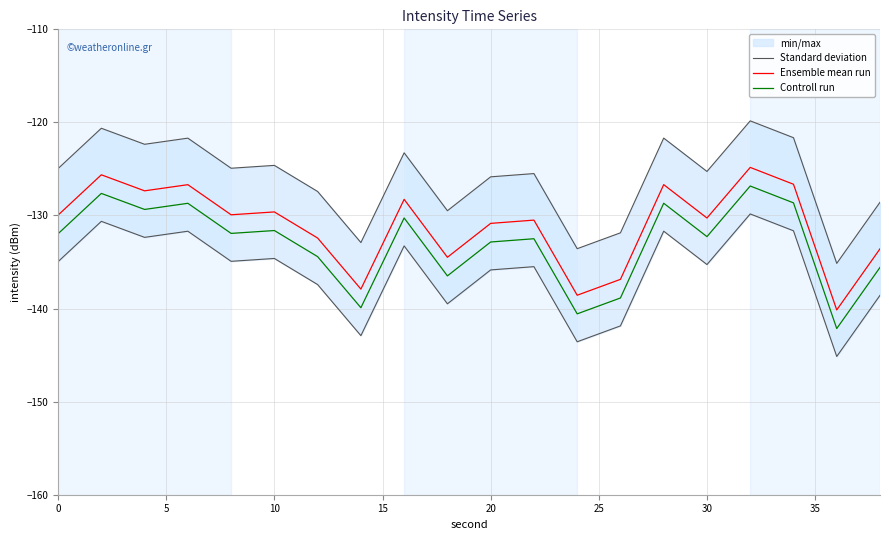

True or false: Controll run has a value of -132.8 at 20.

True